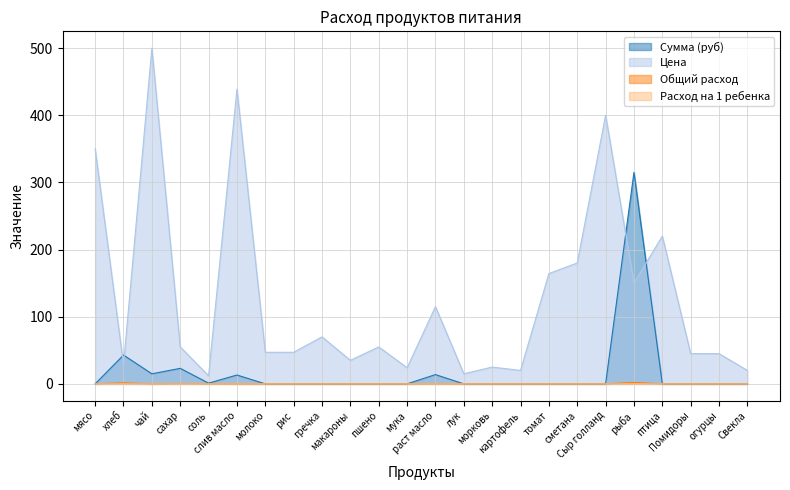

The value of Цена at сметана is 180.0. True or false?

True